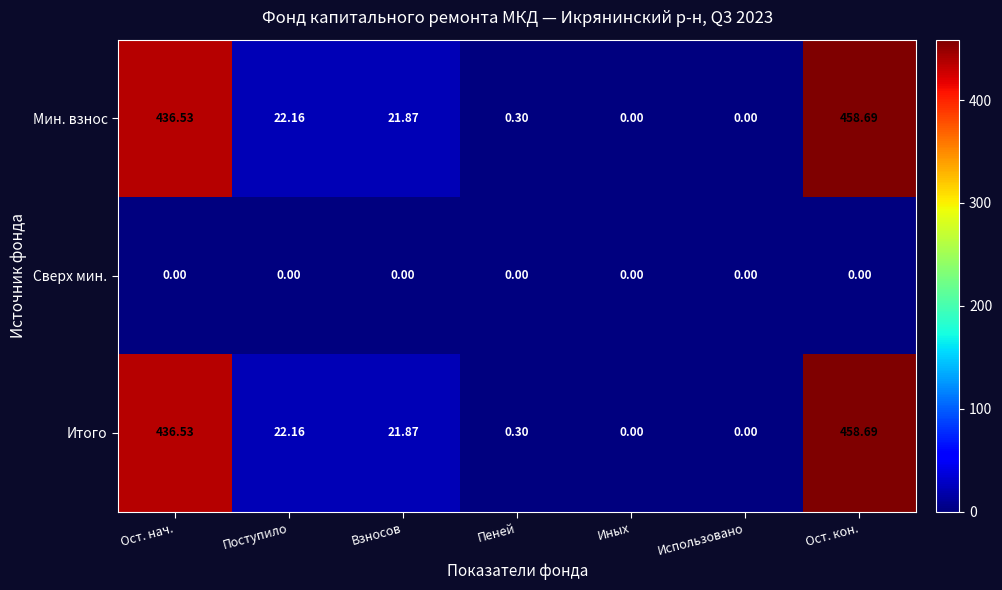

At which label does Мин. взнос first exceed 21?

Ост. нач.